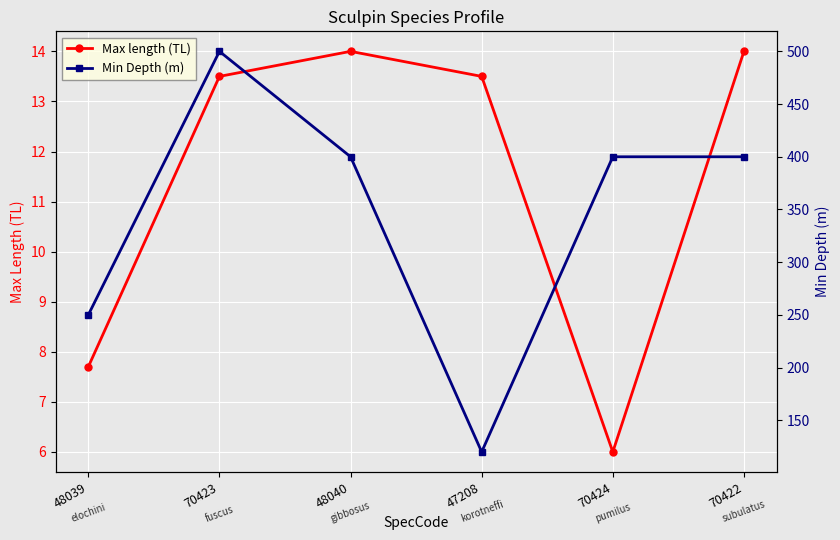

Rank the categories by Min Depth (m) value from highest to lowest.

70423, 48040, 70424, 70422, 48039, 47208